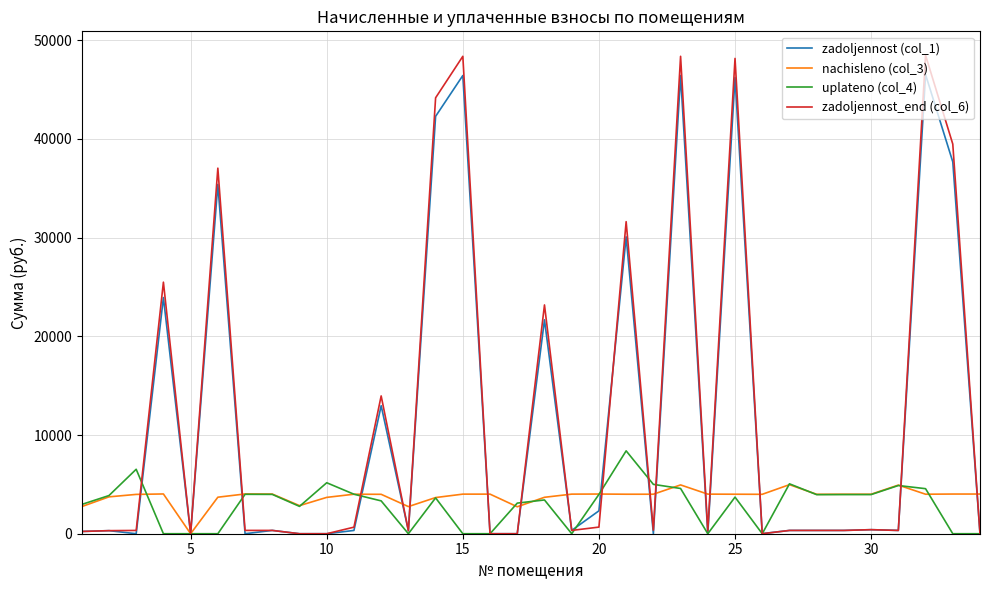

What is the maximum value for uplateno (col_4)?

8394.5